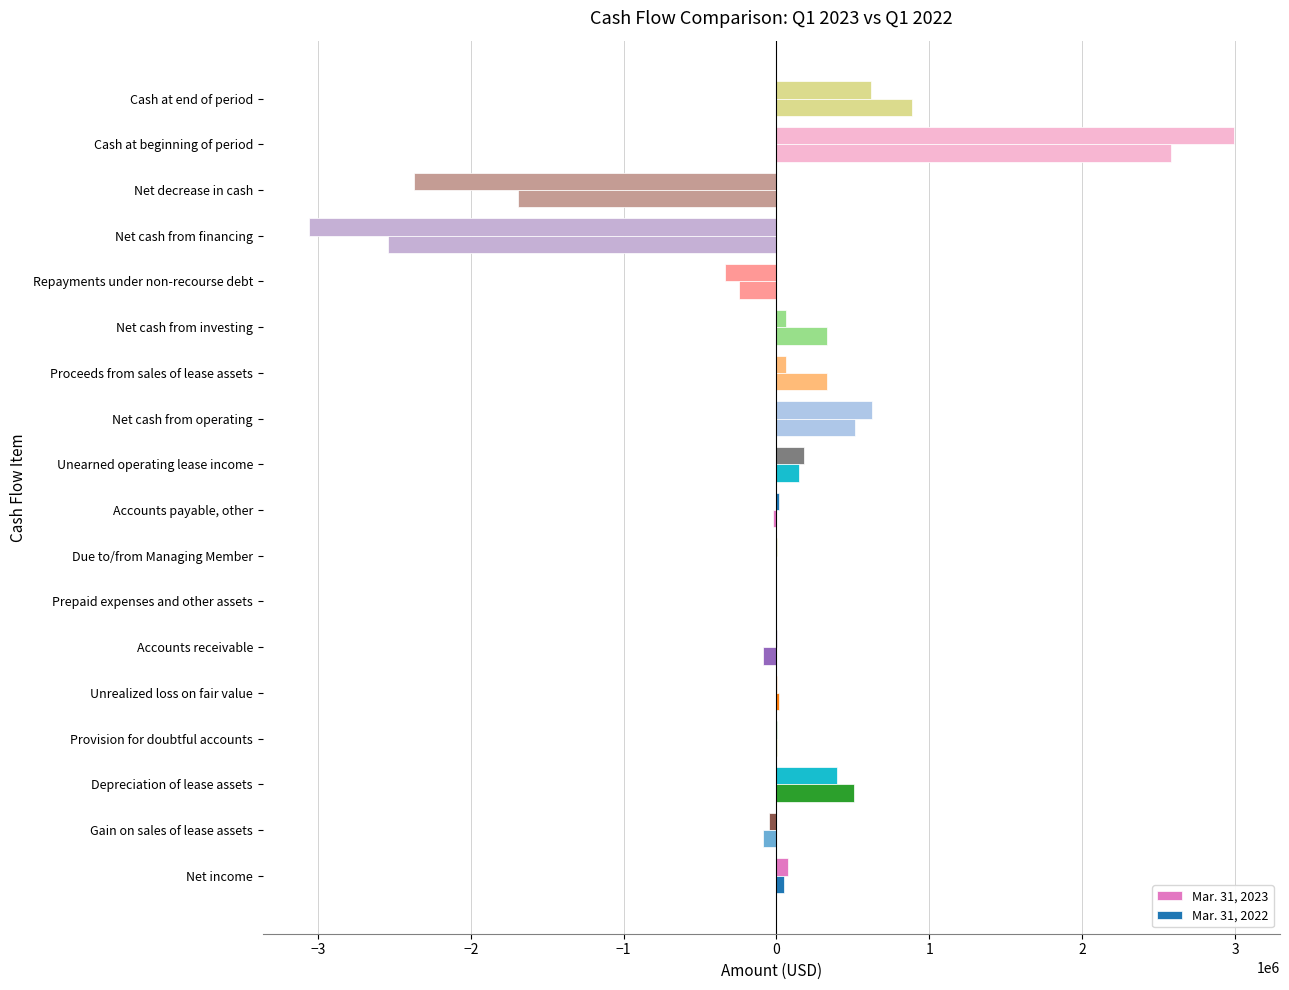

How many categories are shown in the chart?

18